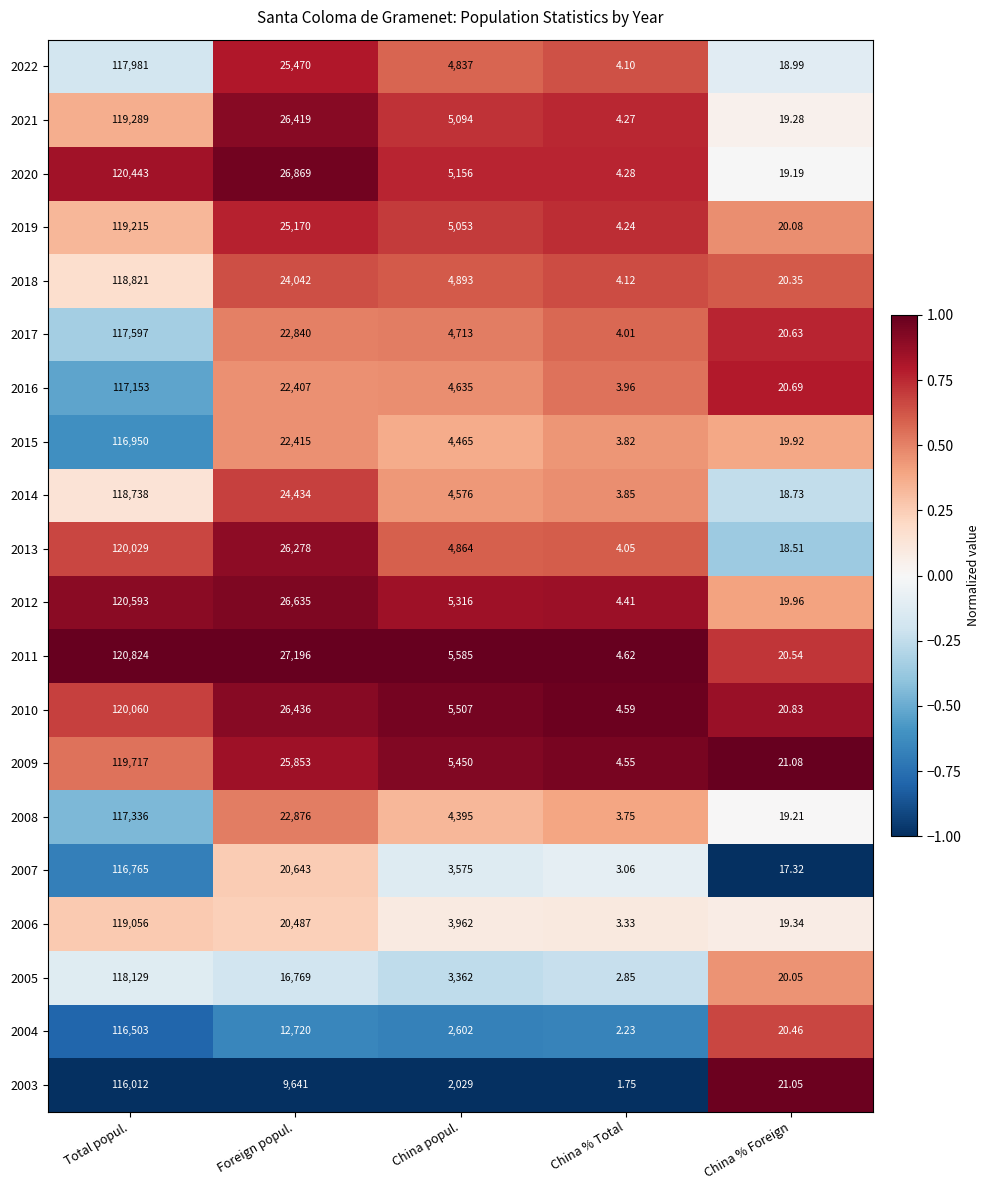

Where does the 2008 series first go above 4395?

Total popul.